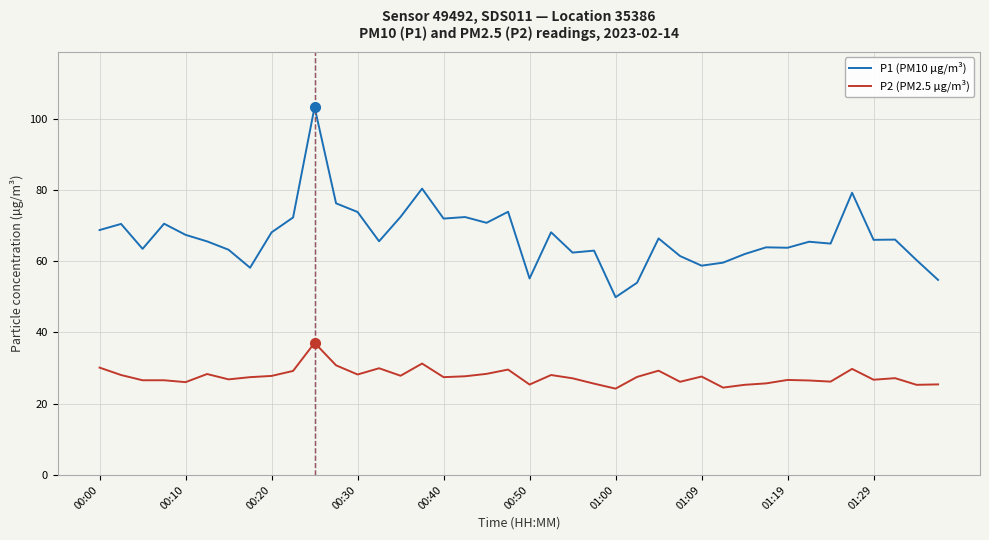

True or false: P1 (PM10 µg/m³) and P2 (PM2.5 µg/m³) cross at least once.

False